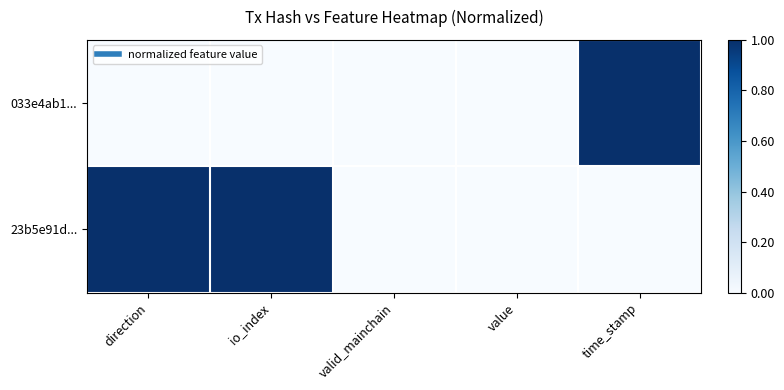

Which series has the largest total across all categories?

23b5e91d...